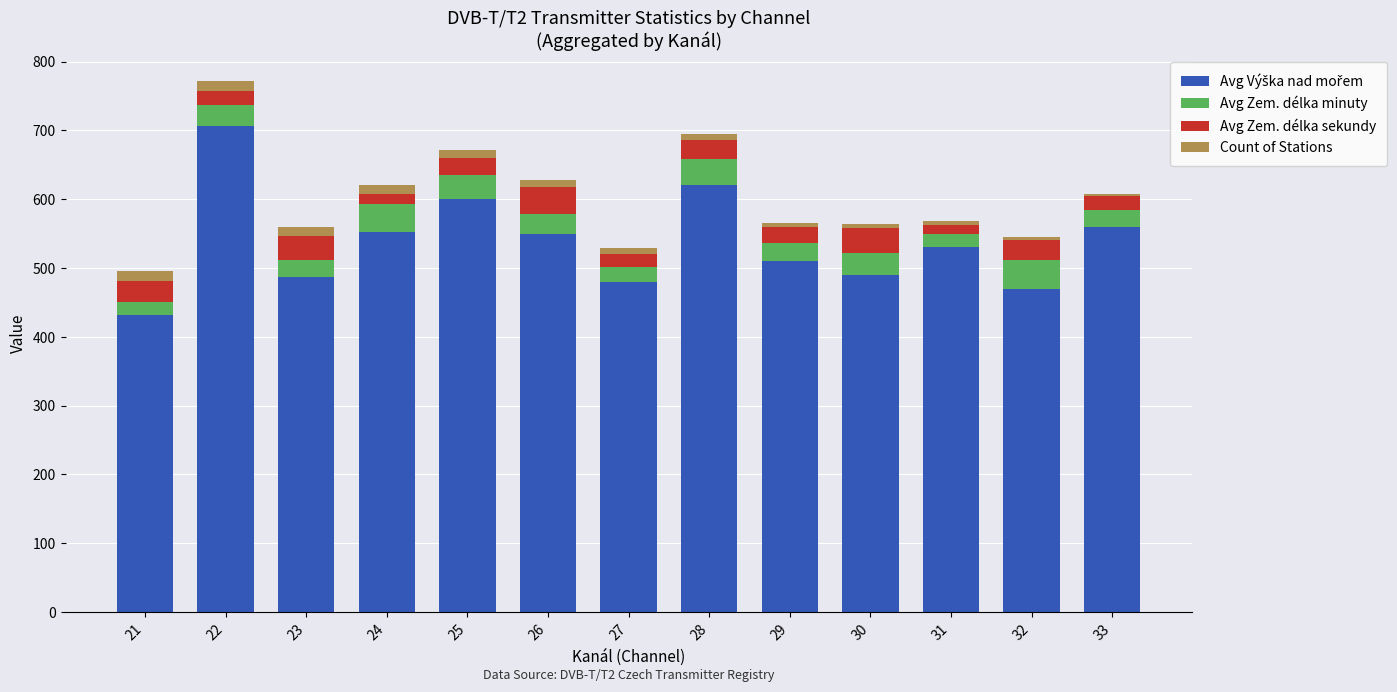

At which category is the sum across all series the highest?

22